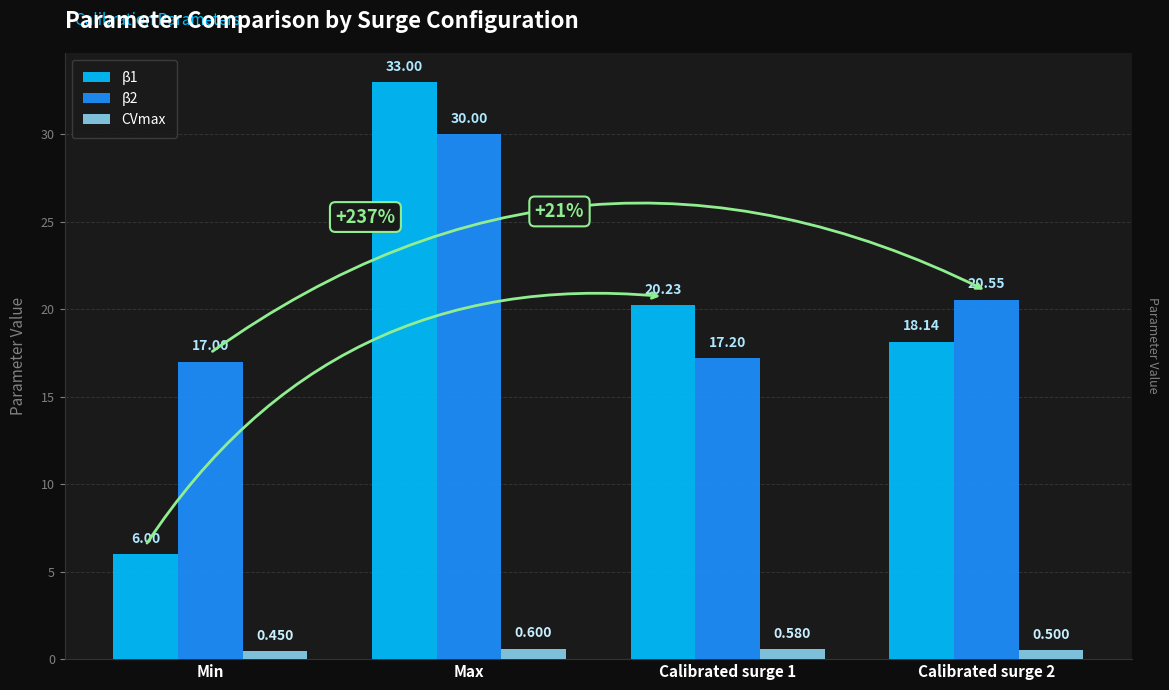

What value does the β1 series have at Min?

6.0